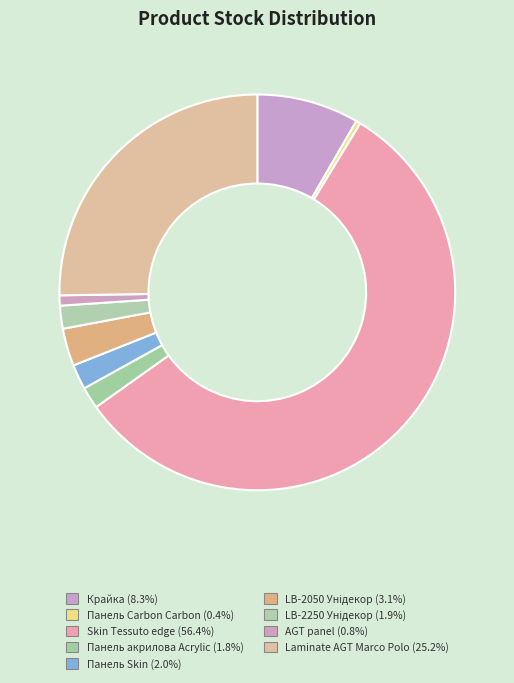

Is it true that AGT panel is 11% of the pie?

False